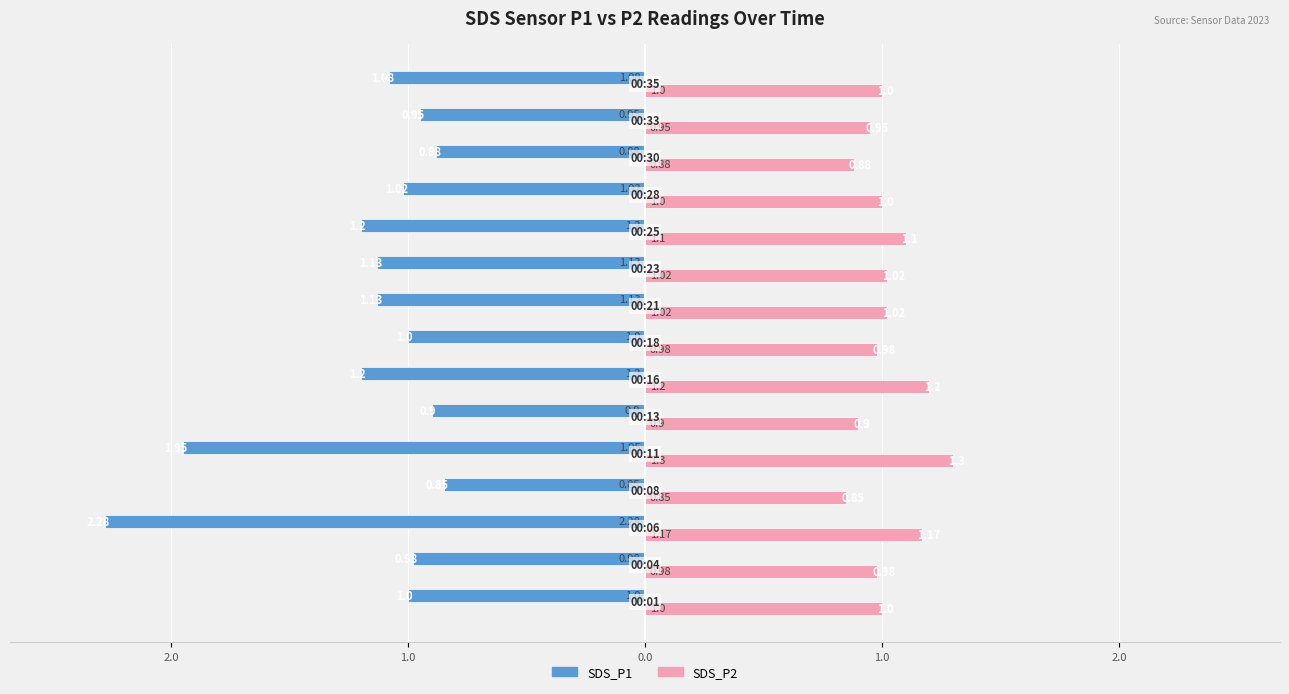

What are all the series names shown in the legend?

SDS_P1, SDS_P2